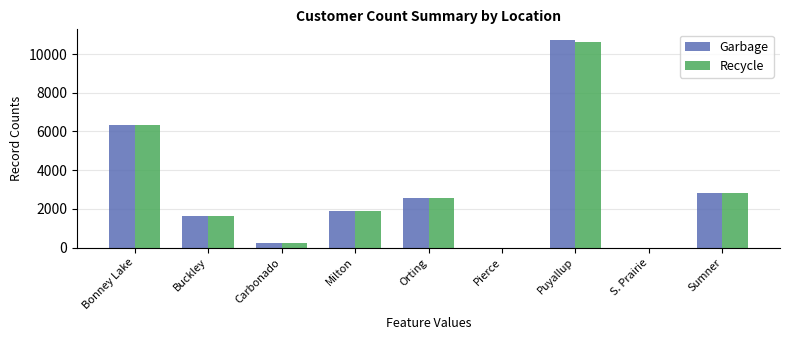

At which category is the sum across all series the highest?

Puyallup